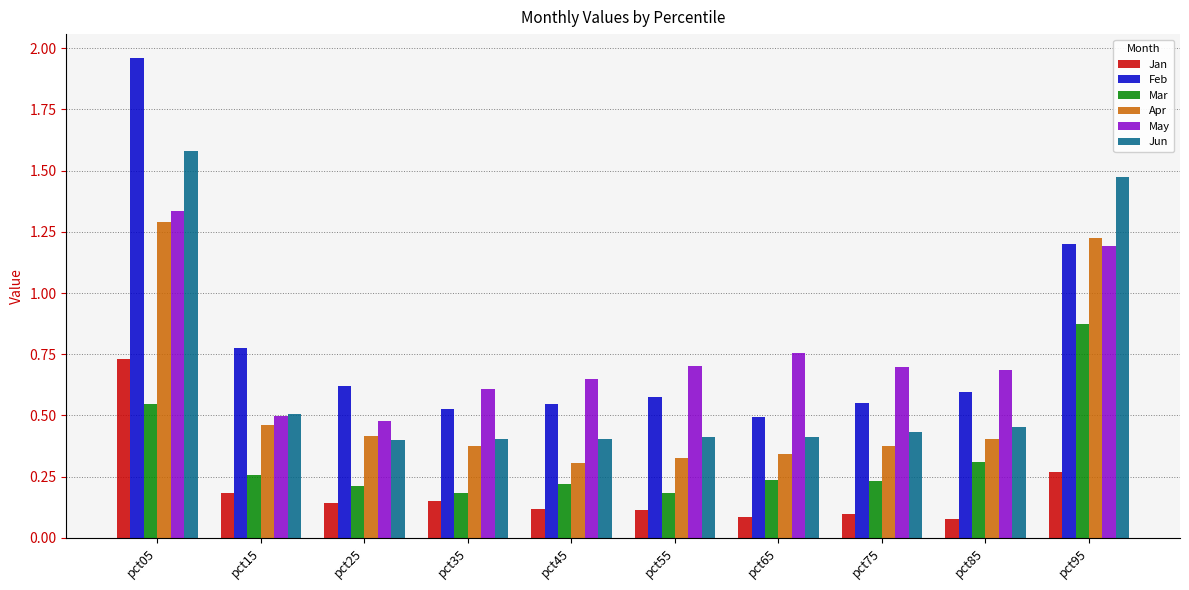

Count the Jun values in the range 0 to 1.

8